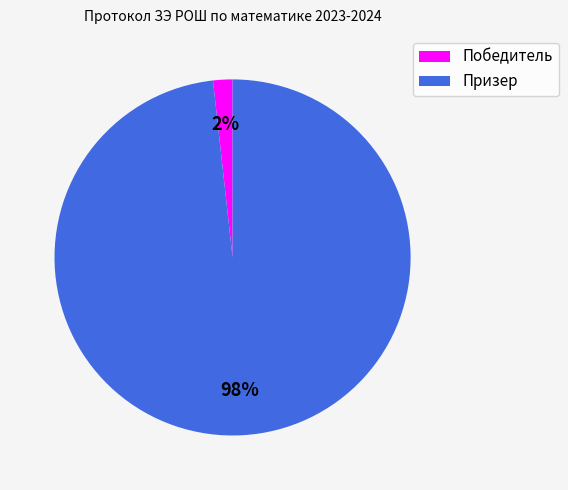

True or false: Призер accounts for 98% of the total.

True